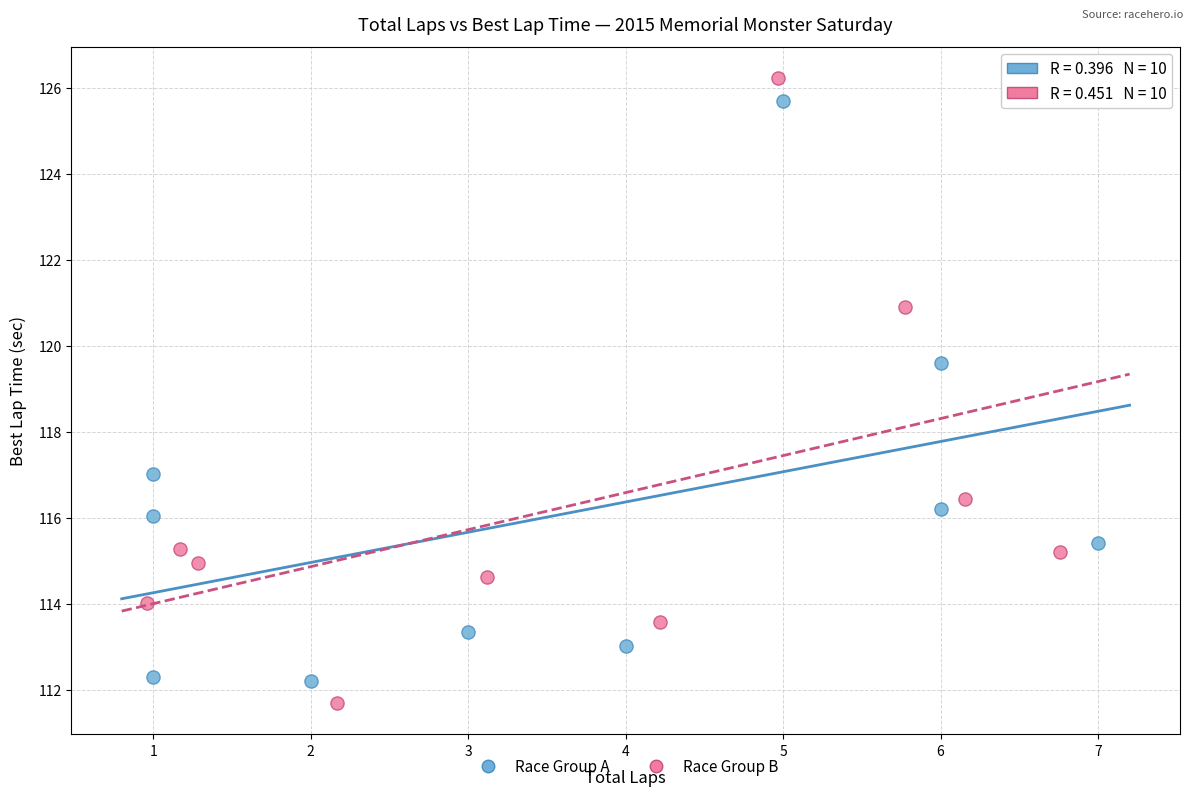

Which series has the largest Y range (max minus min)?

Race Group B